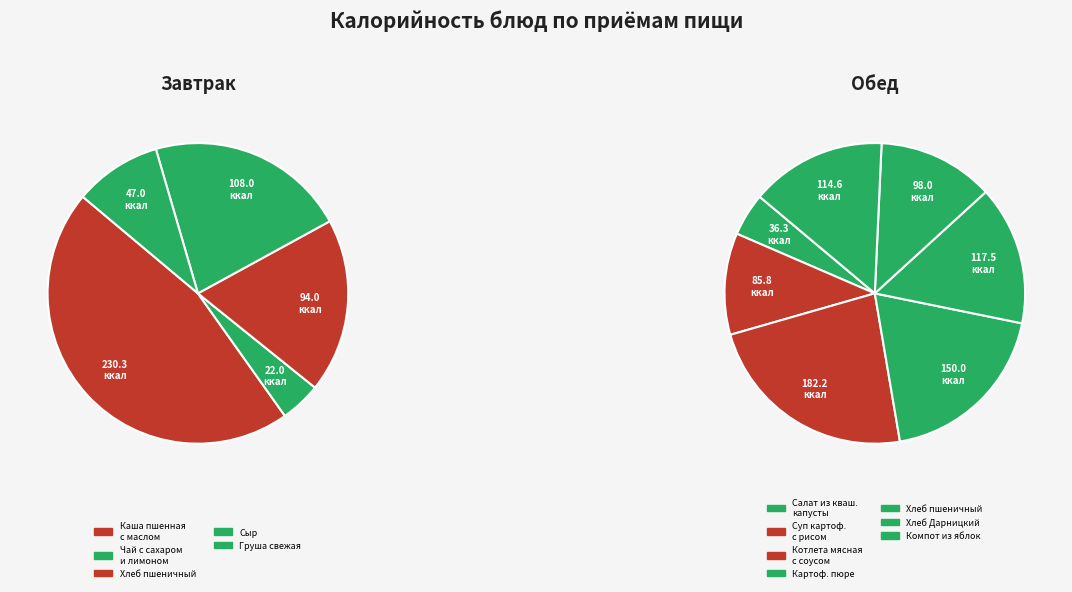

Does Каша пшенная с маслом account for over 50% of the chart?

No